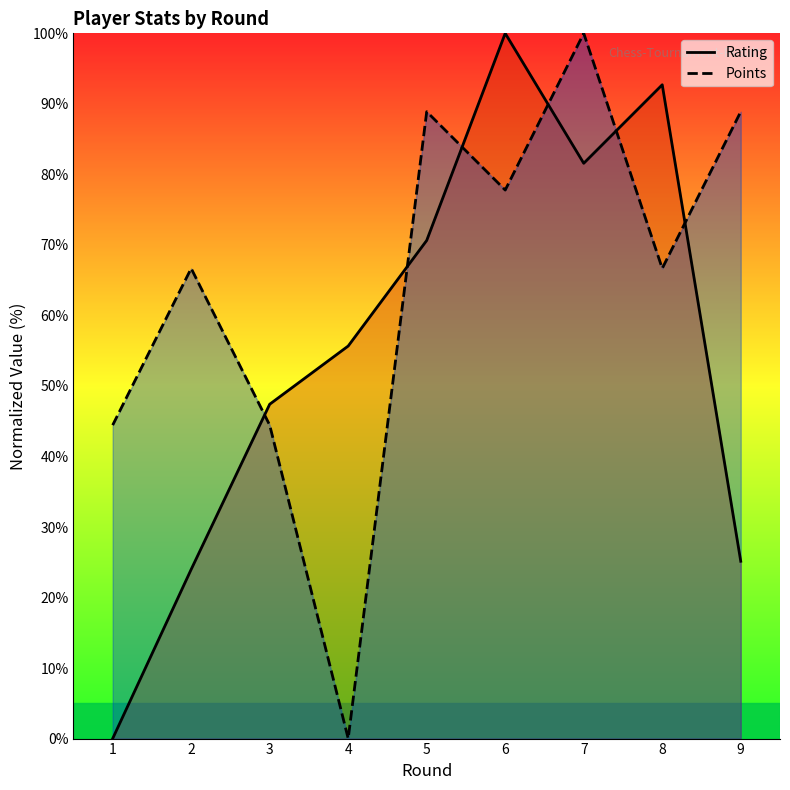

Rank the categories by Points value from lowest to highest.

4, 1, 3, 2, 8, 6, 5, 9, 7